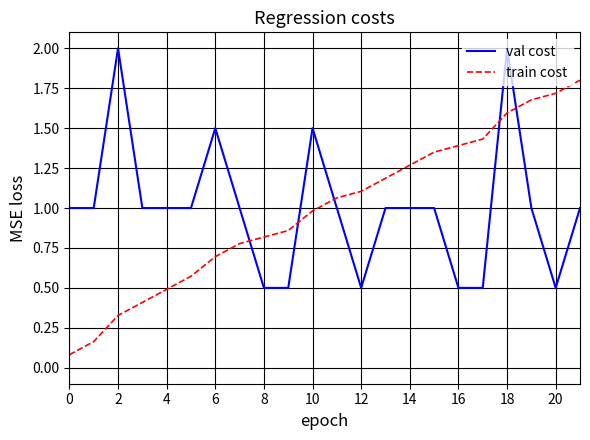

After their last crossing, which series has the higher values: val cost or train cost?

train cost